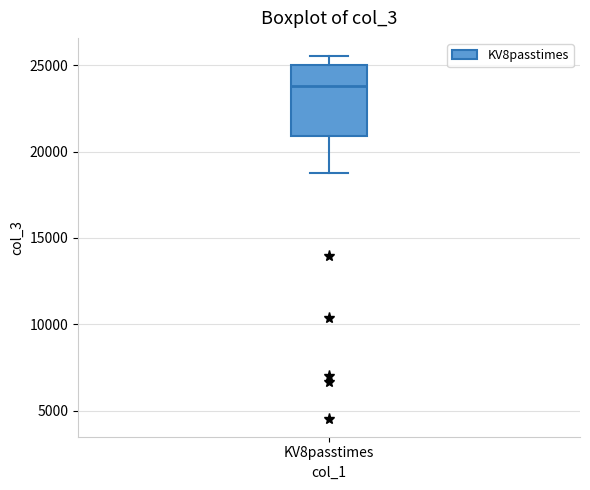

Read this box plot against the y-axis: the position of the median line, the range covered by the box, and the ends of both whiskers. The values are not printed on the chart, so give them approximately, as read against the axis.

median 24000, box 21000 to 25000, whiskers 19000 to 25500